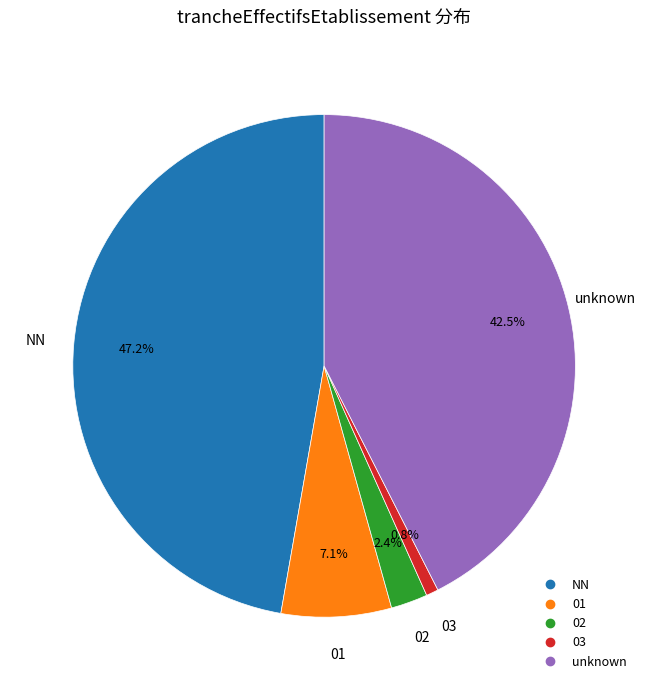

Is there any slice that represents more than half of the pie?

No